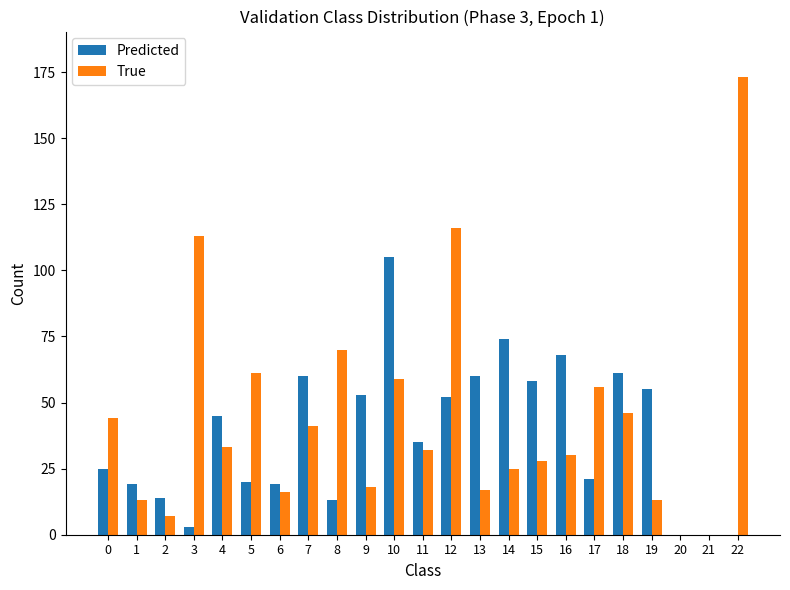

How many groups of bars are there?

23